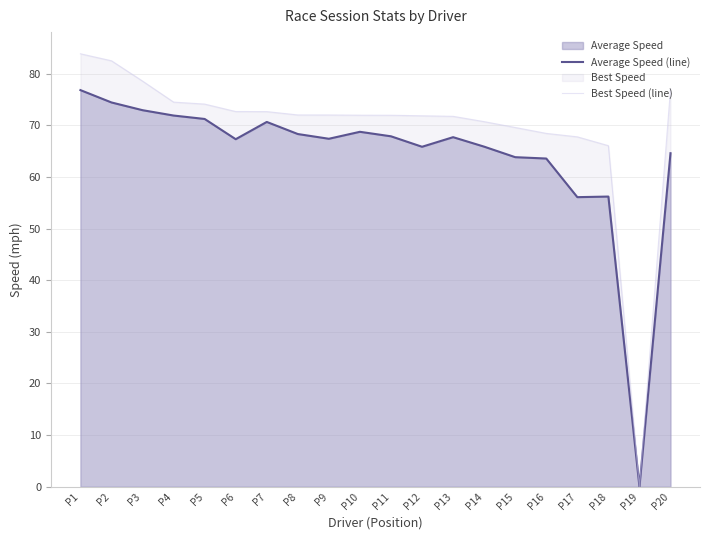

What is the value of the Best Speed (line) point at the 14th from the left?

70.7